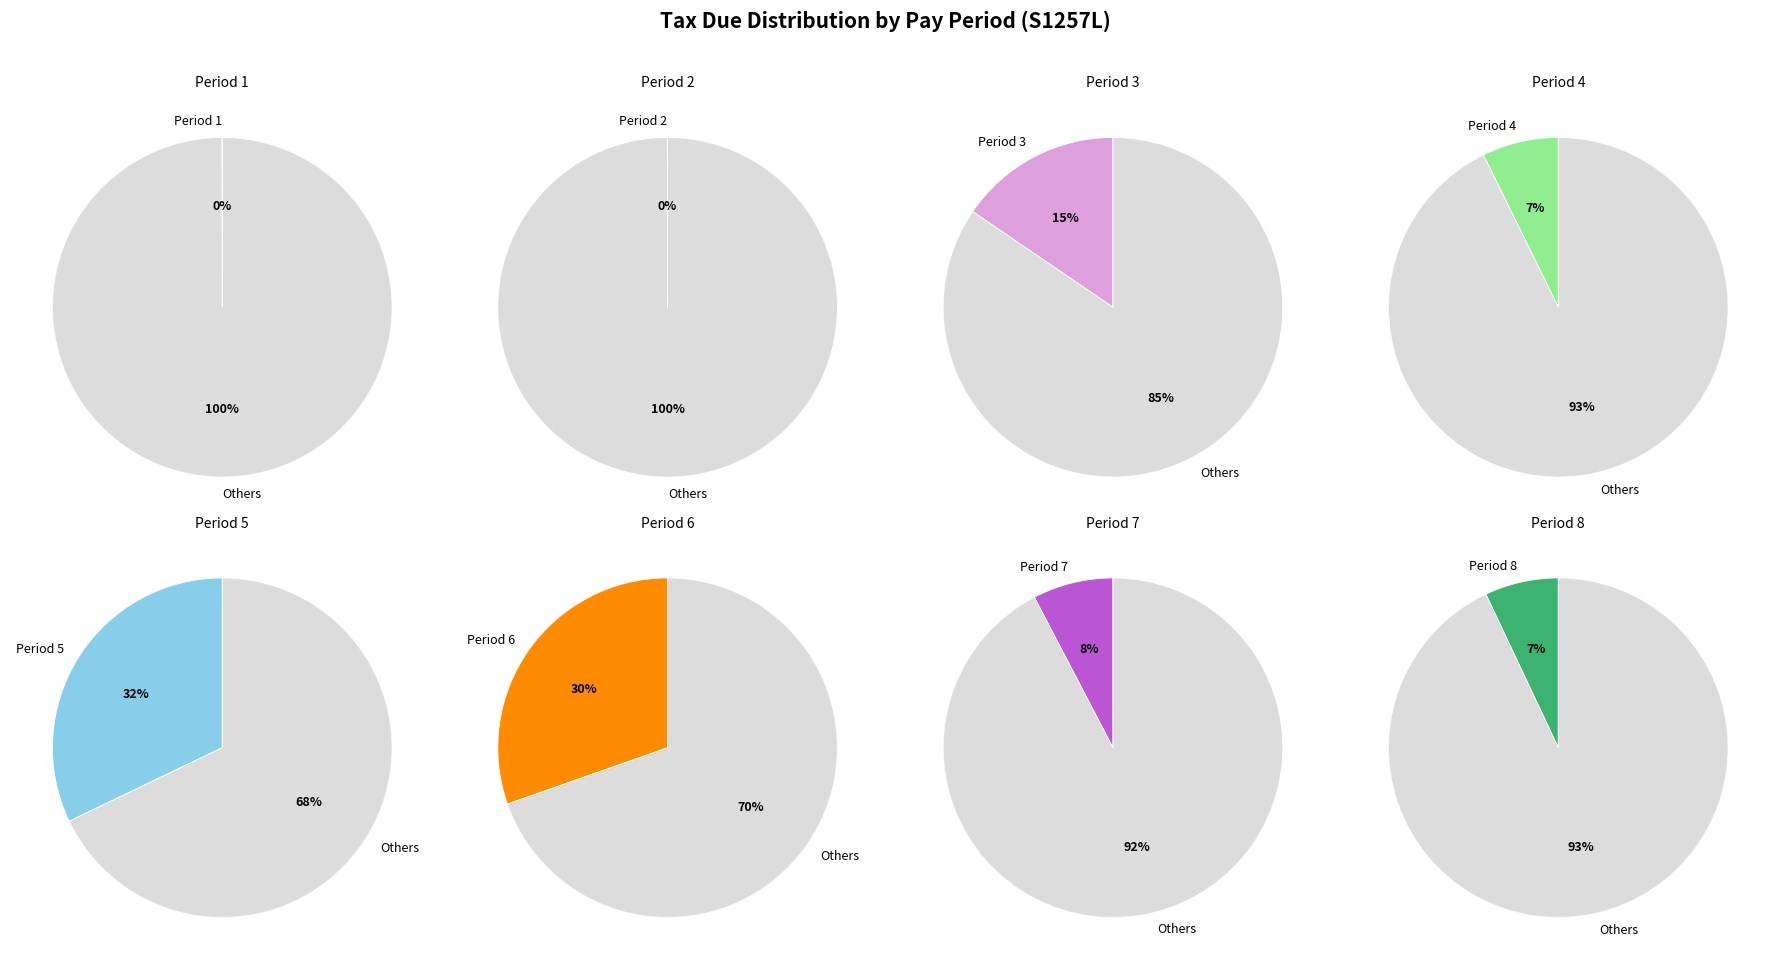

Count the number of slices in the pie.

8